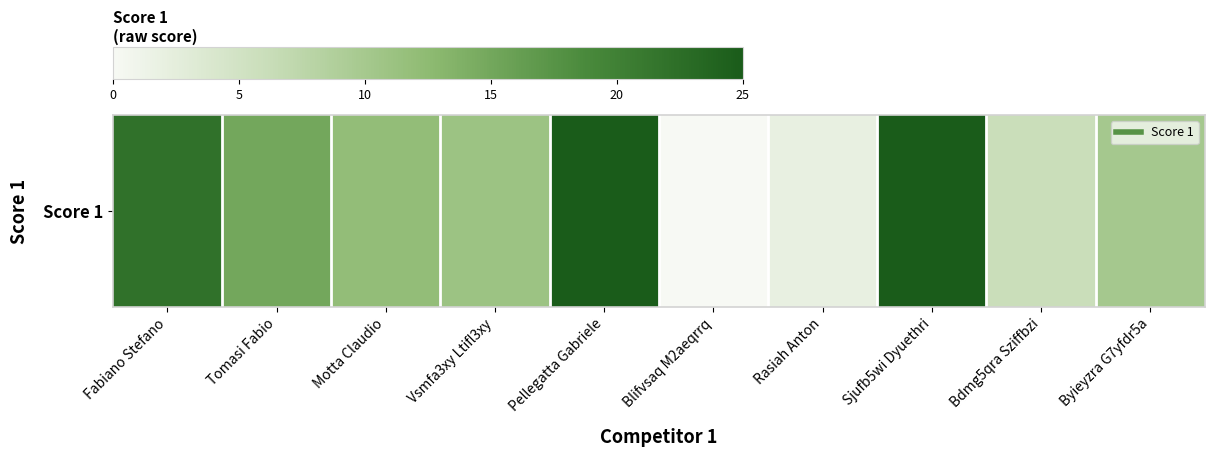

Is it true that the value at Rasiah Anton is 2?

True